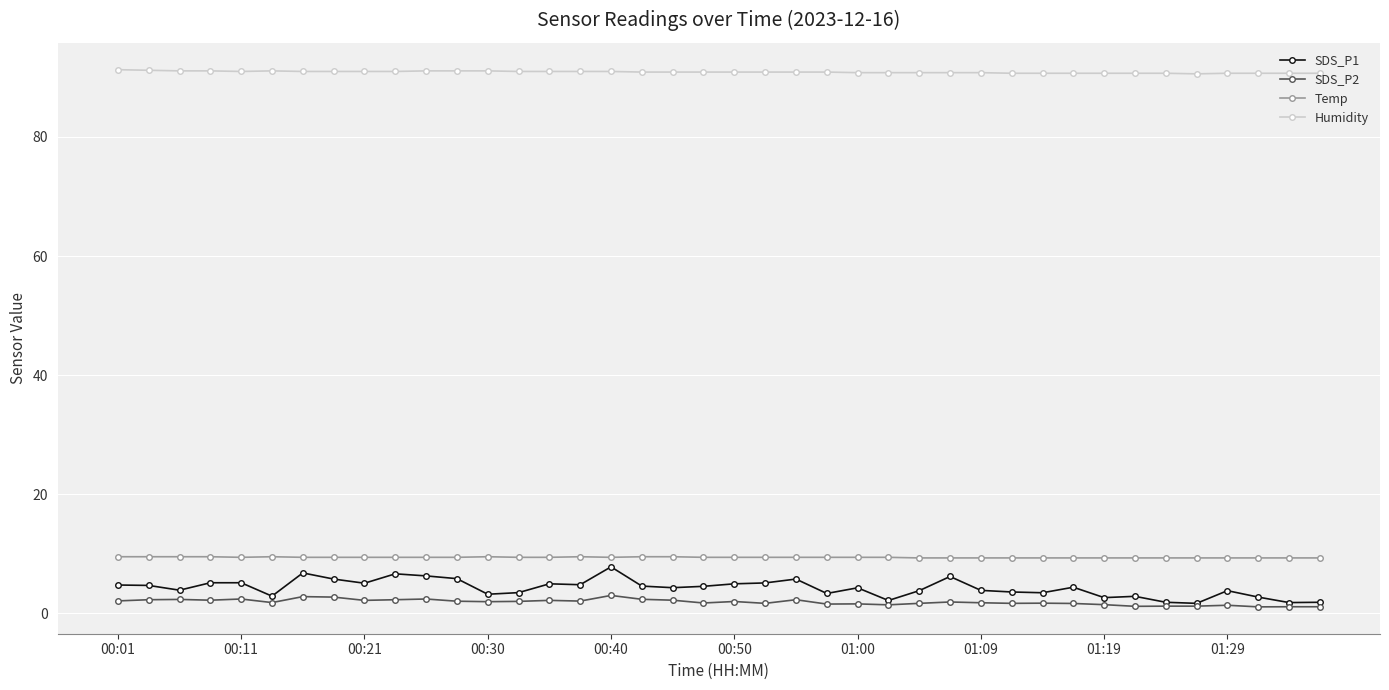

True or false: SDS_P2 and Temp cross at least once.

False